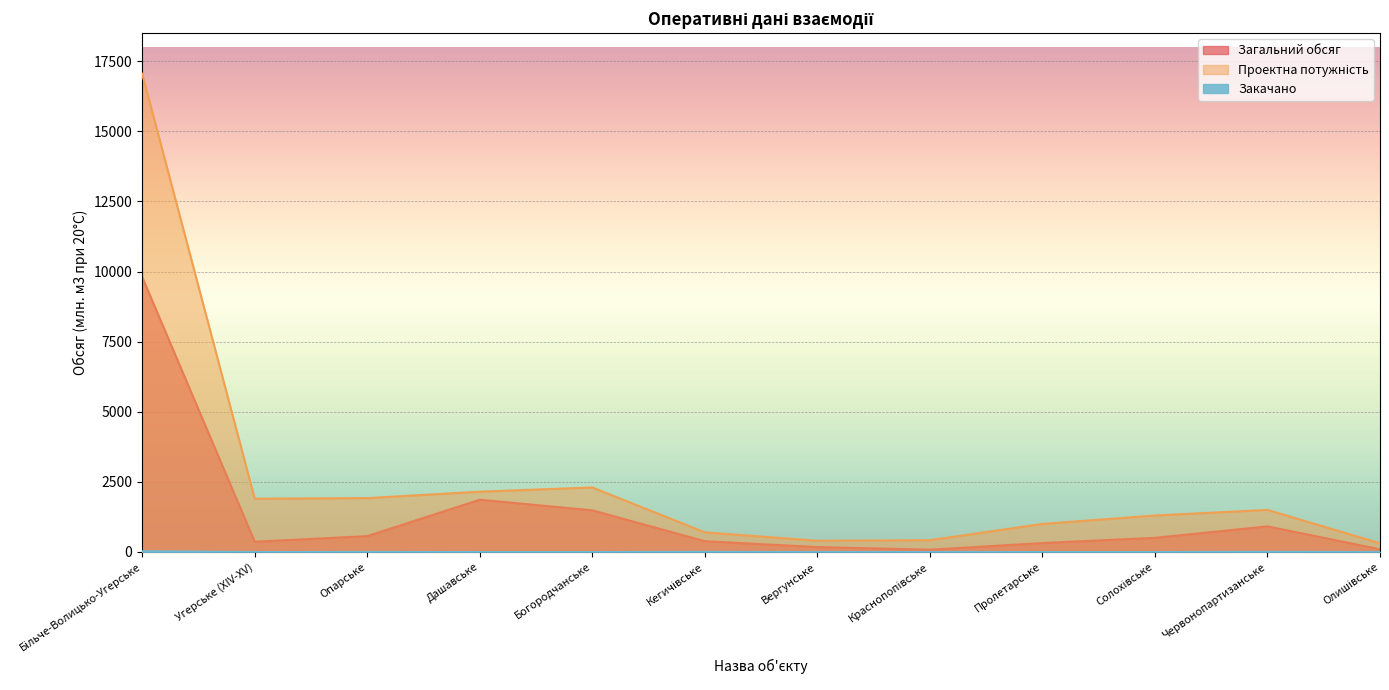

Which has a higher value, Краснопопівське or Дашавське?

Дашавське